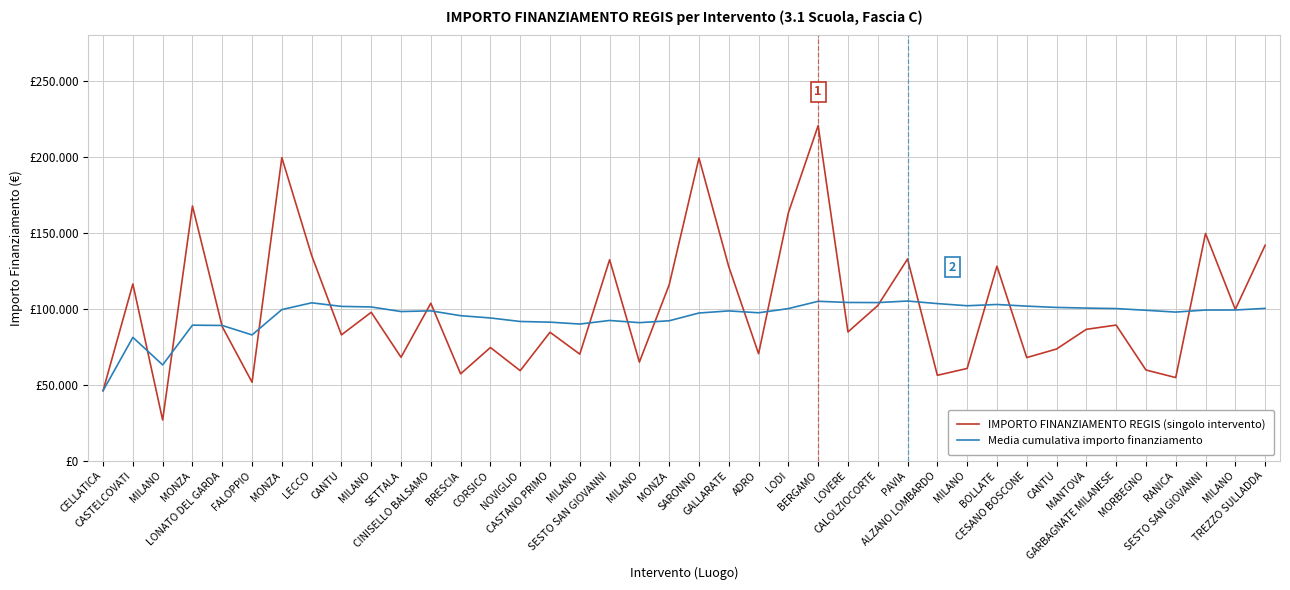

Is this an area chart (filled region under the line)?

No